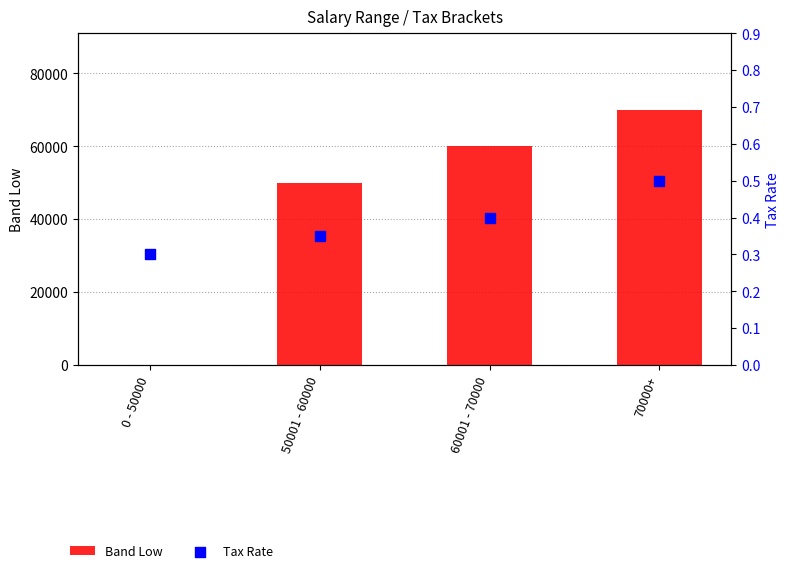

Which series reaches the minimum Y coordinate?

Band Low